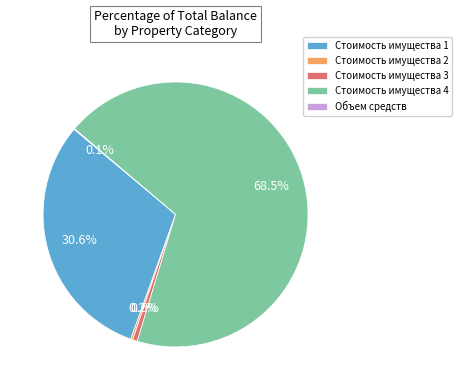

Which category has the biggest portion of the pie?

Стоимость имущества 4